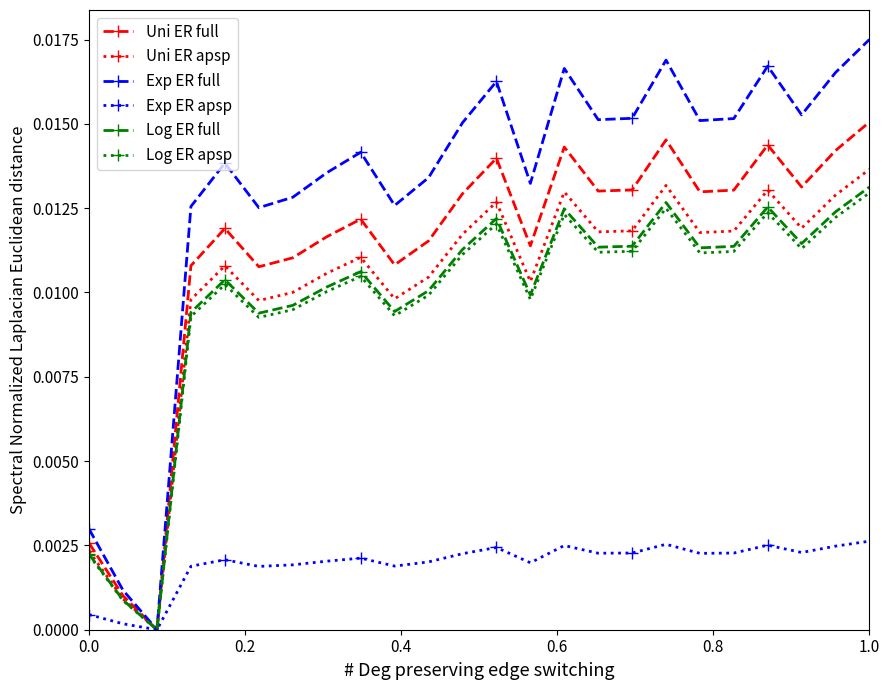

How many values in the Uni ER full series exceed 0?

23